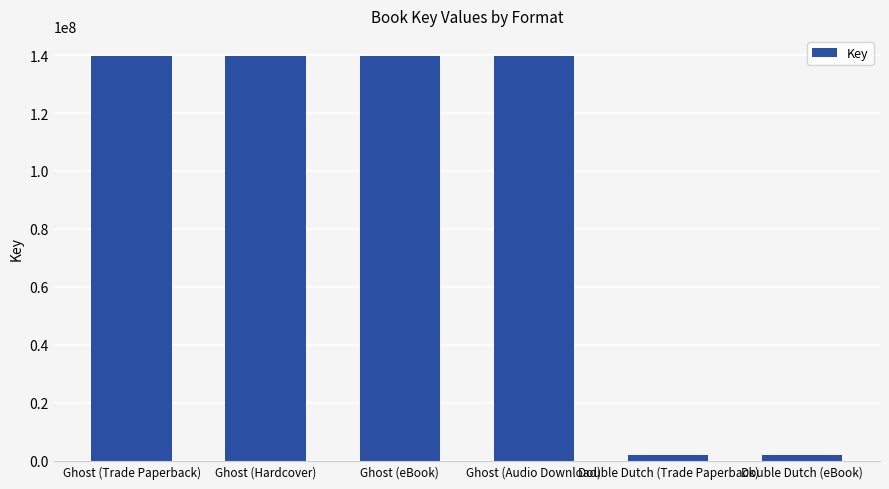

The value at Ghost (eBook) is 212296293. True or false?

False